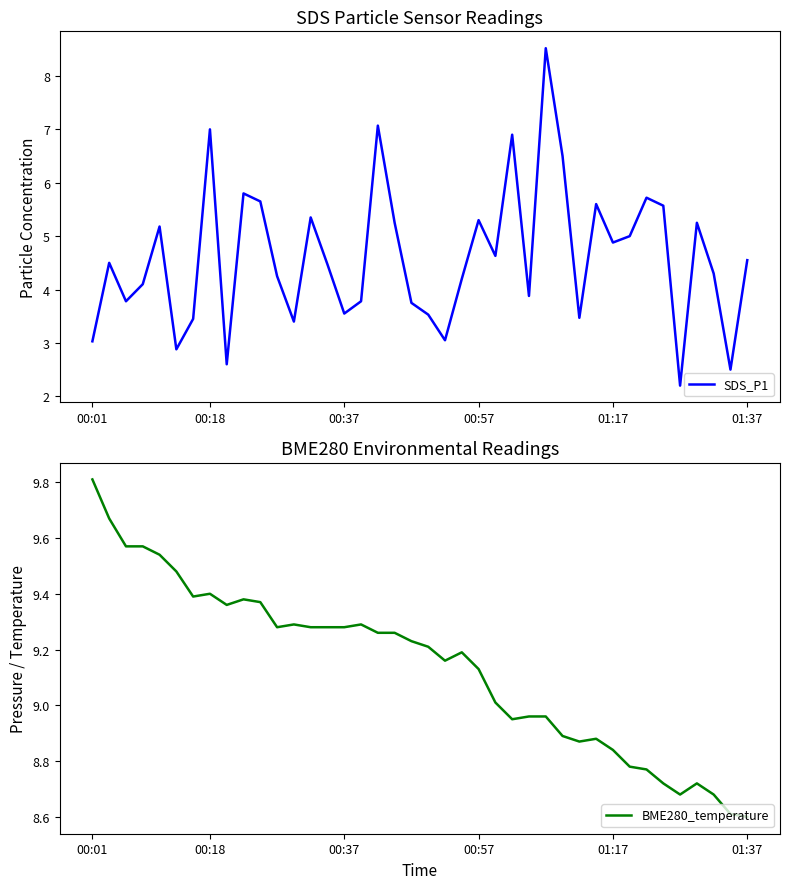

True or false: BME280_temperature and SDS_P1 intersect in this chart.

False